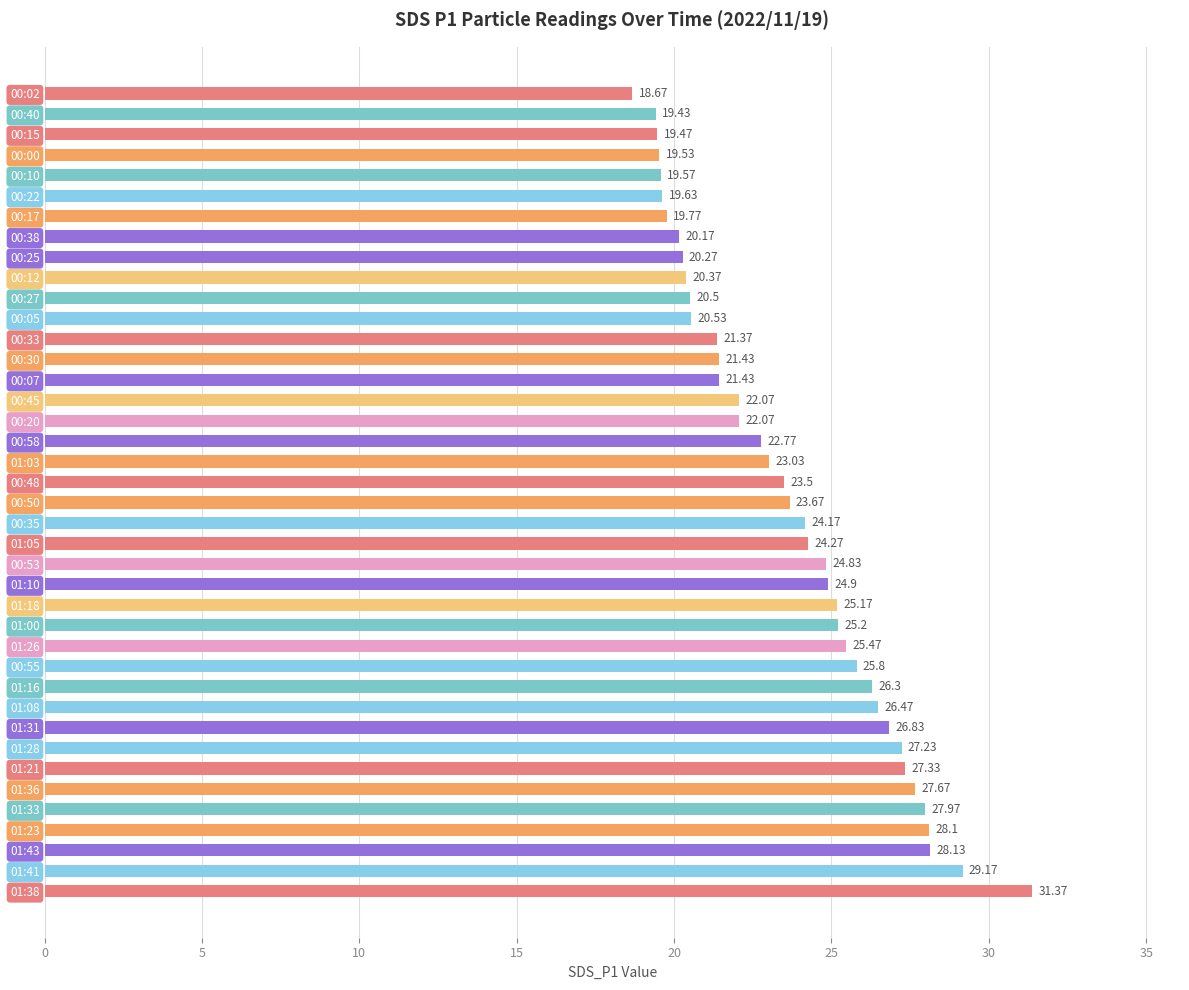

What is the difference between the values at 01:31 and 01:38?

4.5